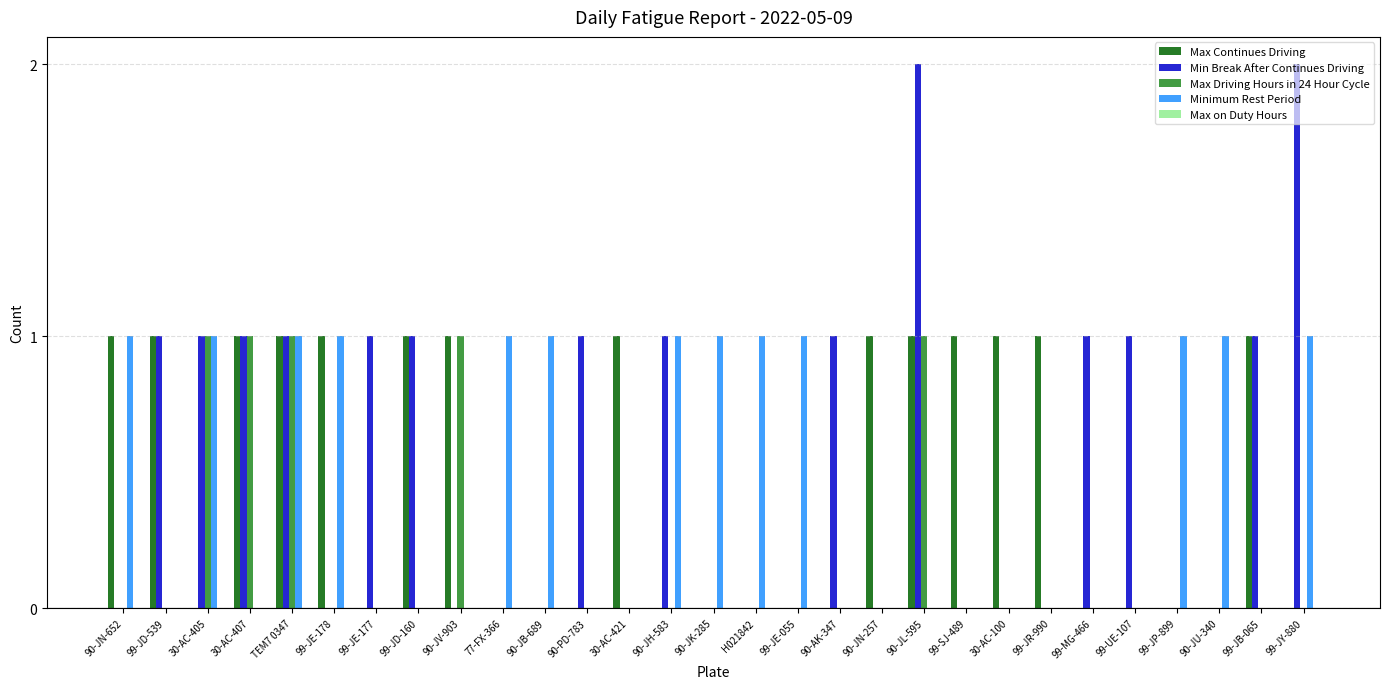

How many distinct data groups are displayed?

4